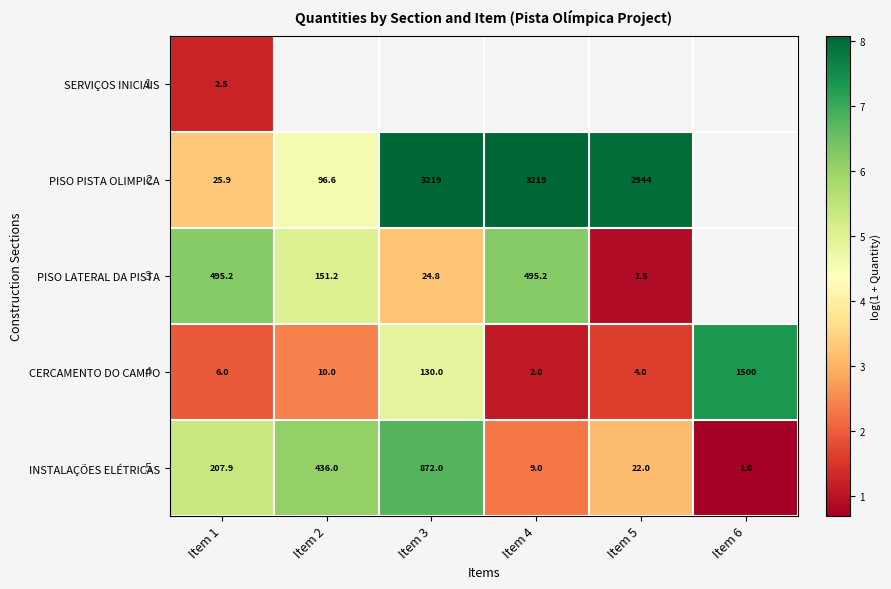

What is the smallest value displayed?

0.7